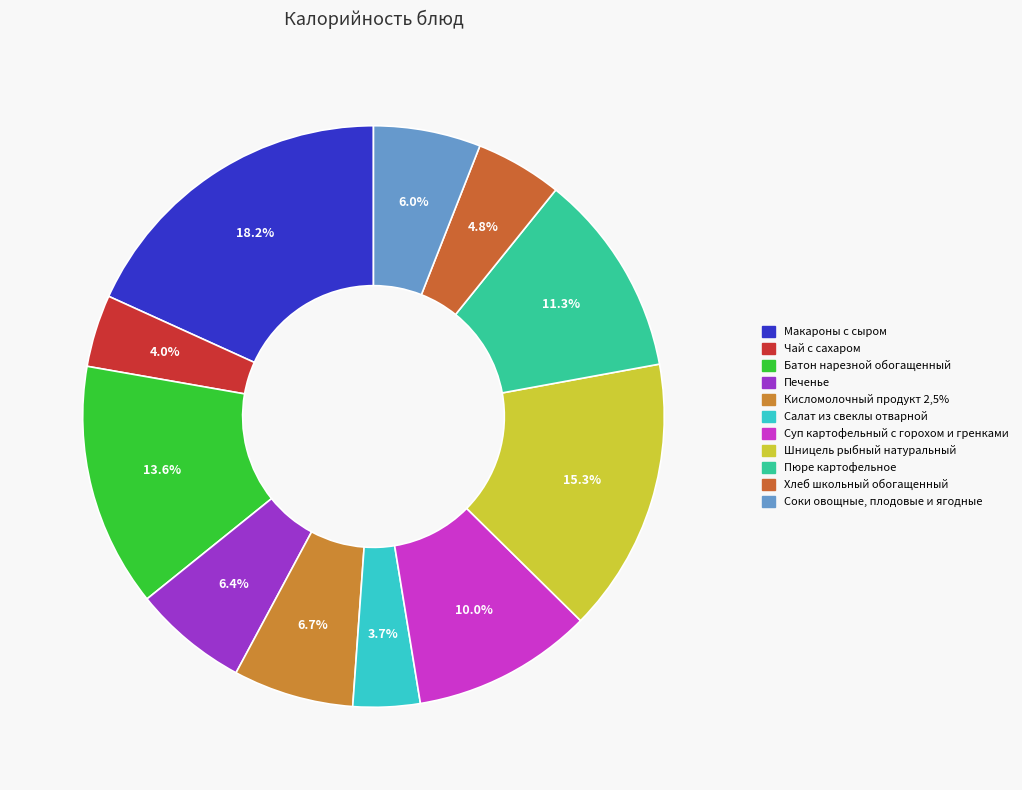

Is there any slice that represents more than half of the pie?

No